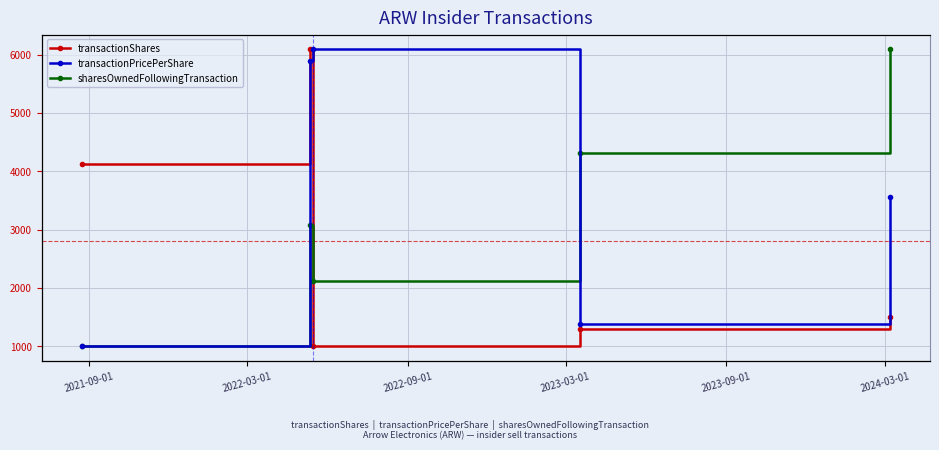

In transactionShares, how many points are lower than both neighbors (excluding endpoints)?

1